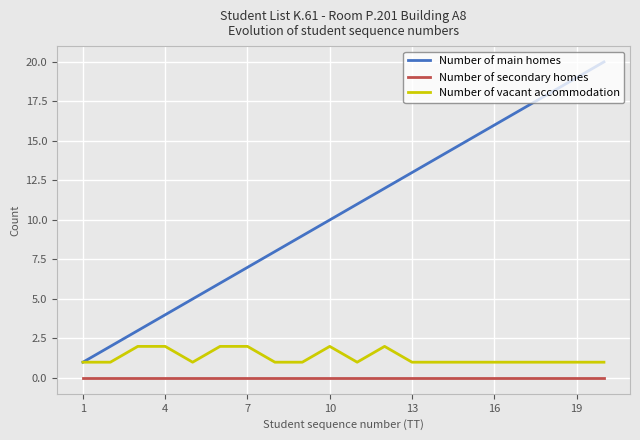

What is the maximum value shown in the chart?

20